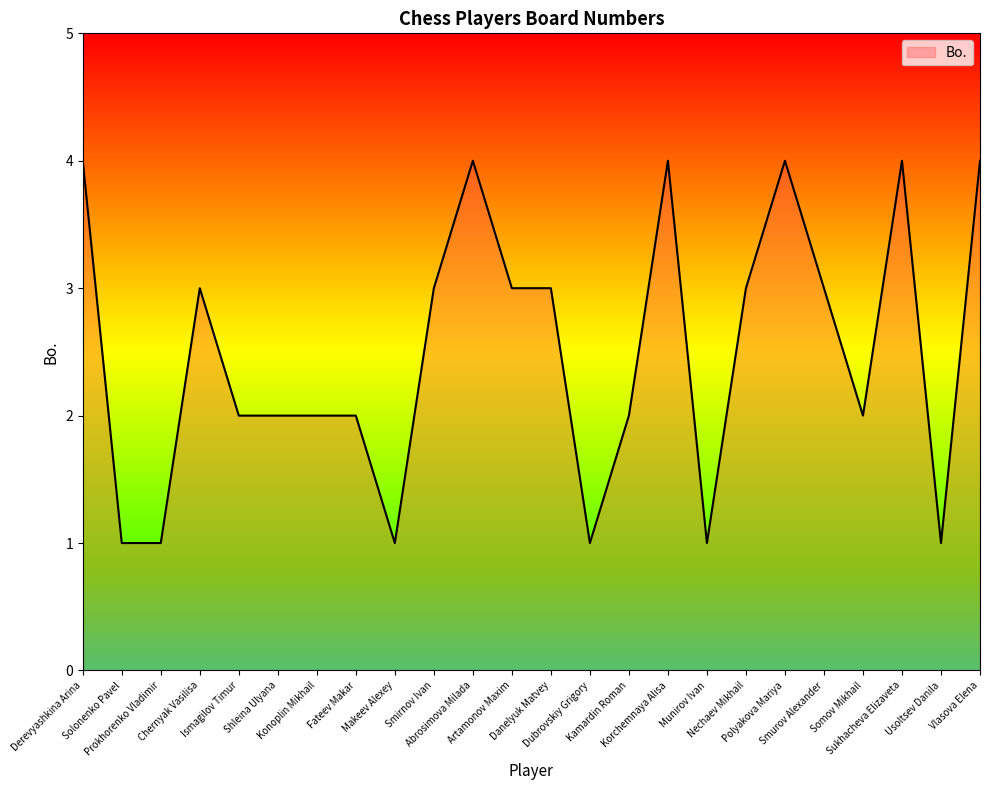

Reading right to left, what are all the values shown in this chart?

4	1	4	2	3	4	3	1	4	2	1	3	3	4	3	1	2	2	2	2	3	1	1	4